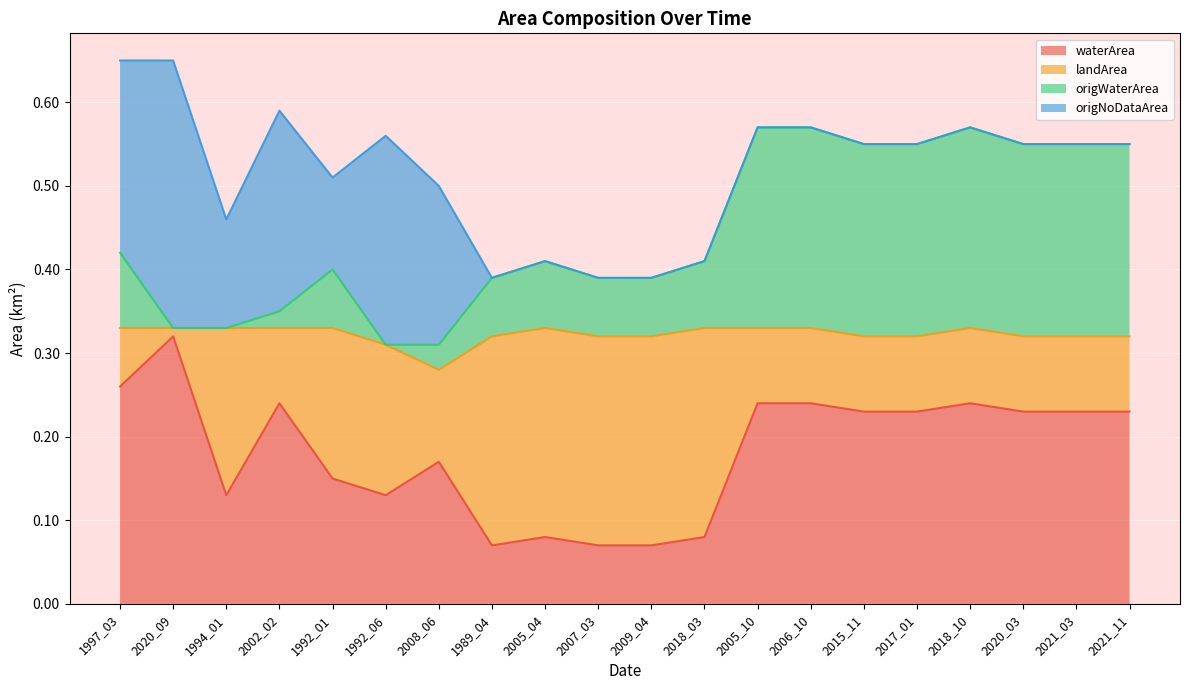

True or false: waterArea has a value of 0.1 at 1997_03.

False